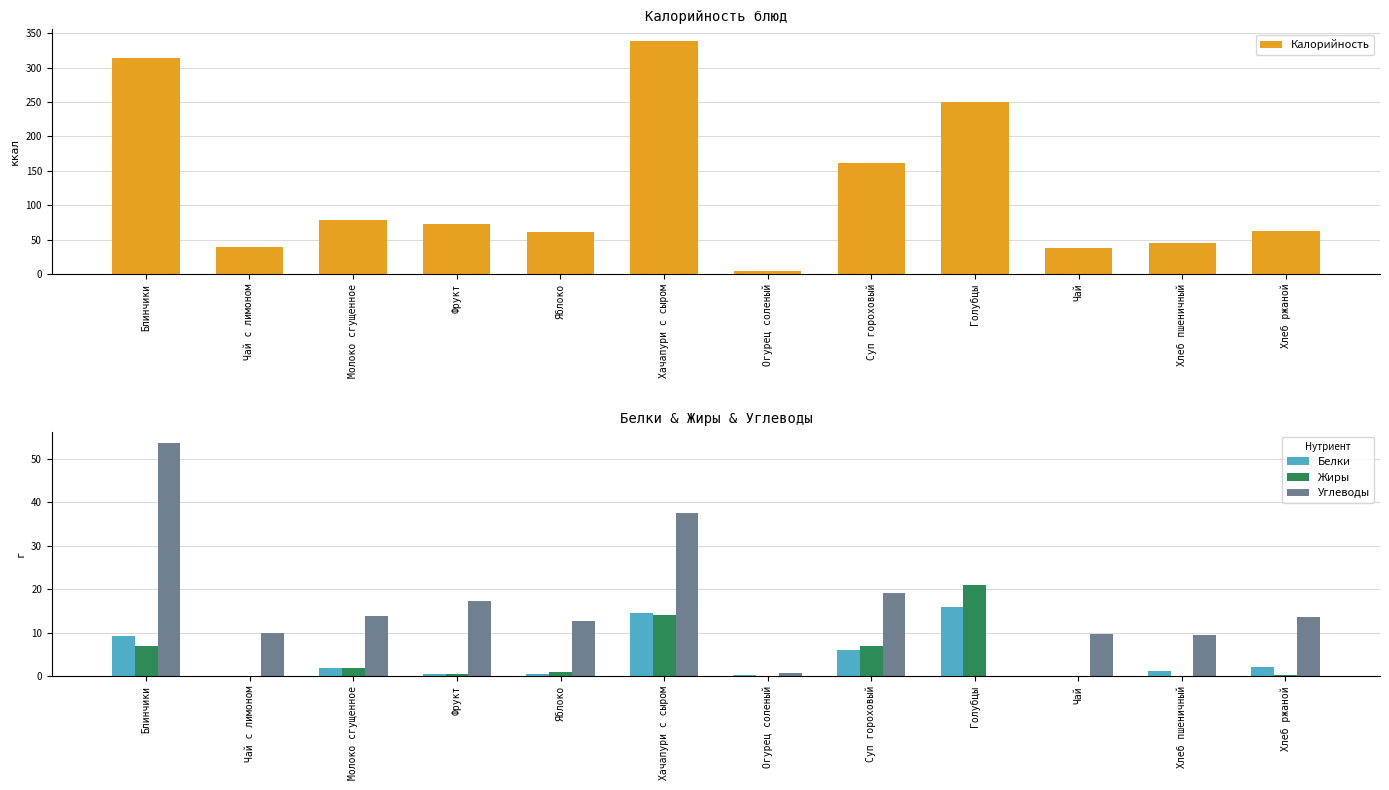

How many values in the Жиры series exceed 1?

5